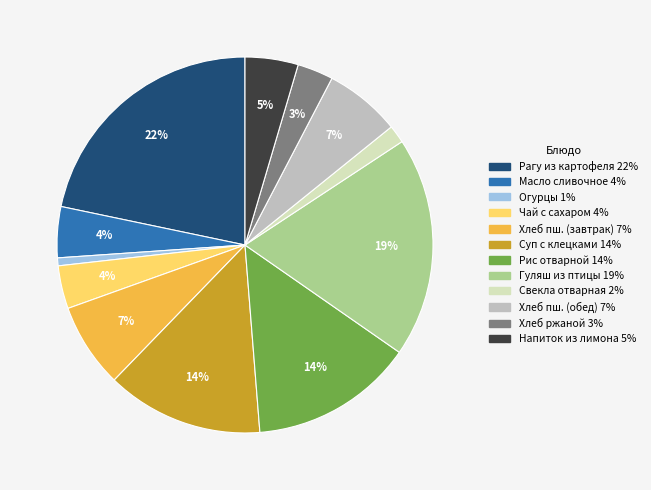

To the nearest percent, what is the difference between the largest and smallest slice percentages?

21%